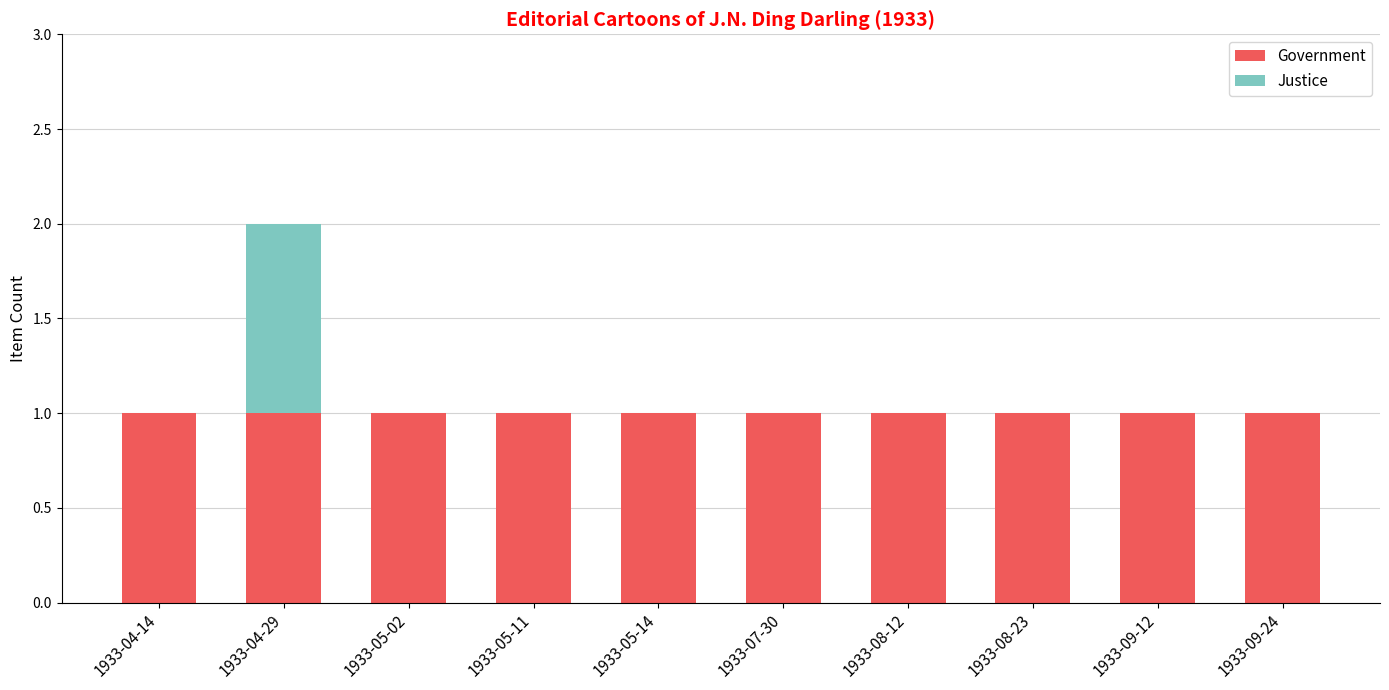

Is it true that Government equals 1 at 1933-05-14?

True